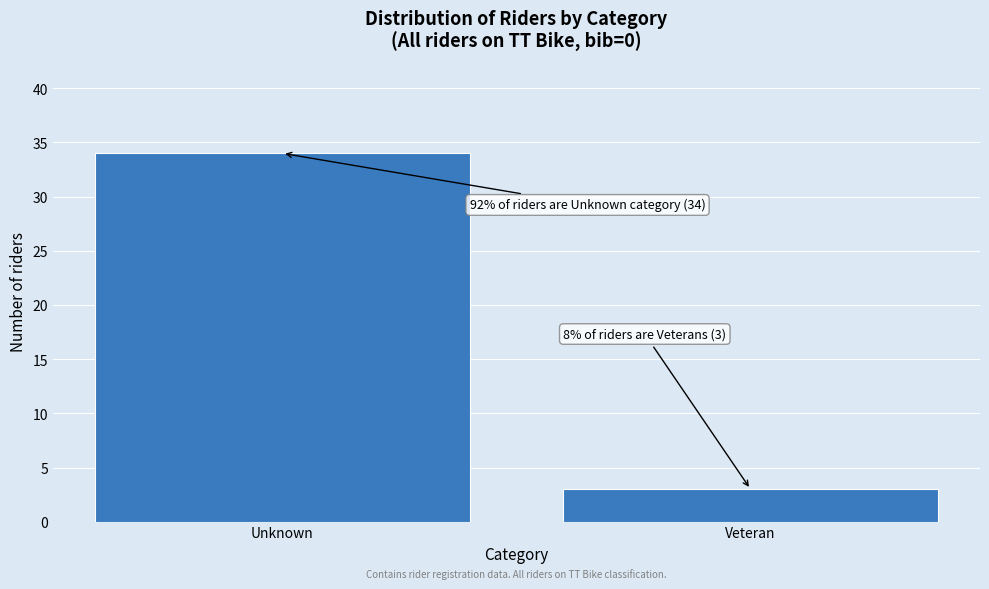

Reading left to right, list all the values displayed in this chart.

Unknown=34	Veteran=3